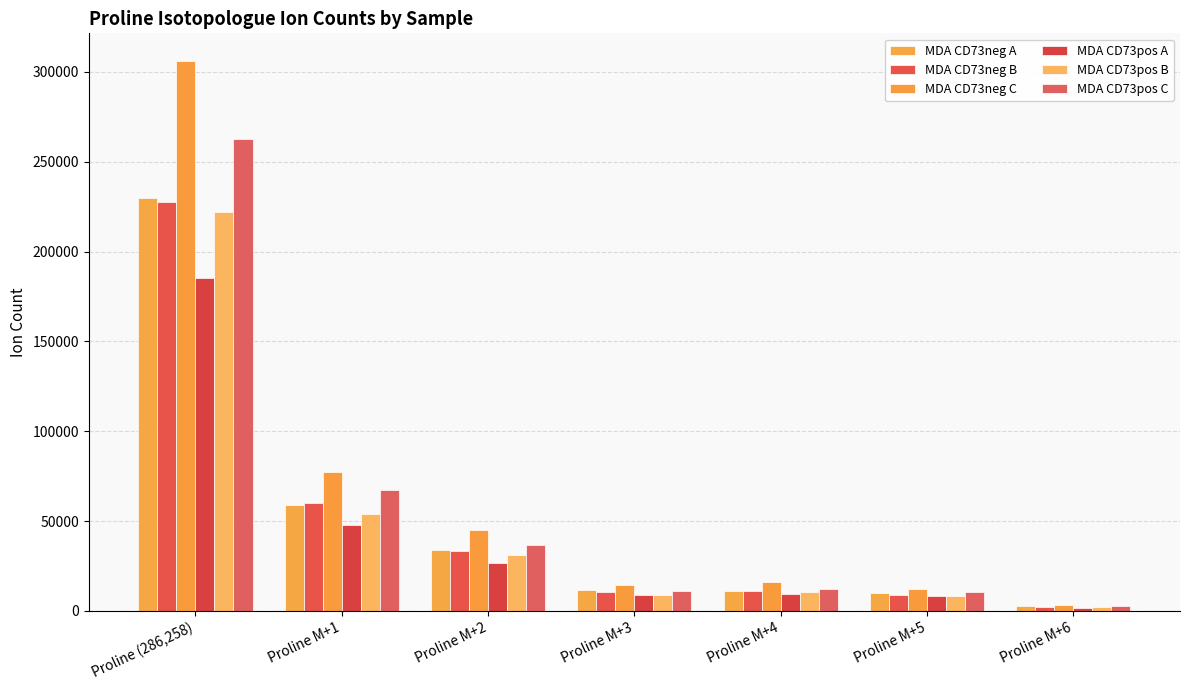

Rank the series at Proline M+5 from highest to lowest value.

MDA CD73neg C, MDA CD73pos C, MDA CD73neg A, MDA CD73neg B, MDA CD73pos B, MDA CD73pos A